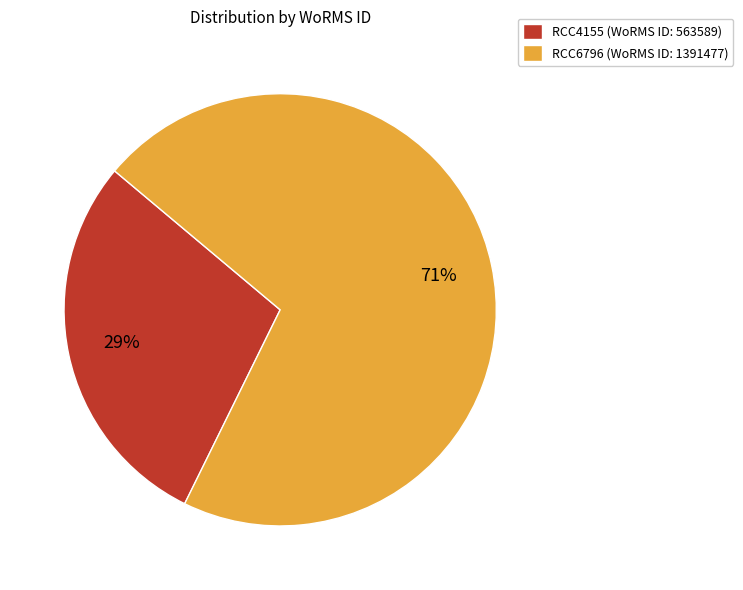

Is RCC4155 the majority of the pie?

No